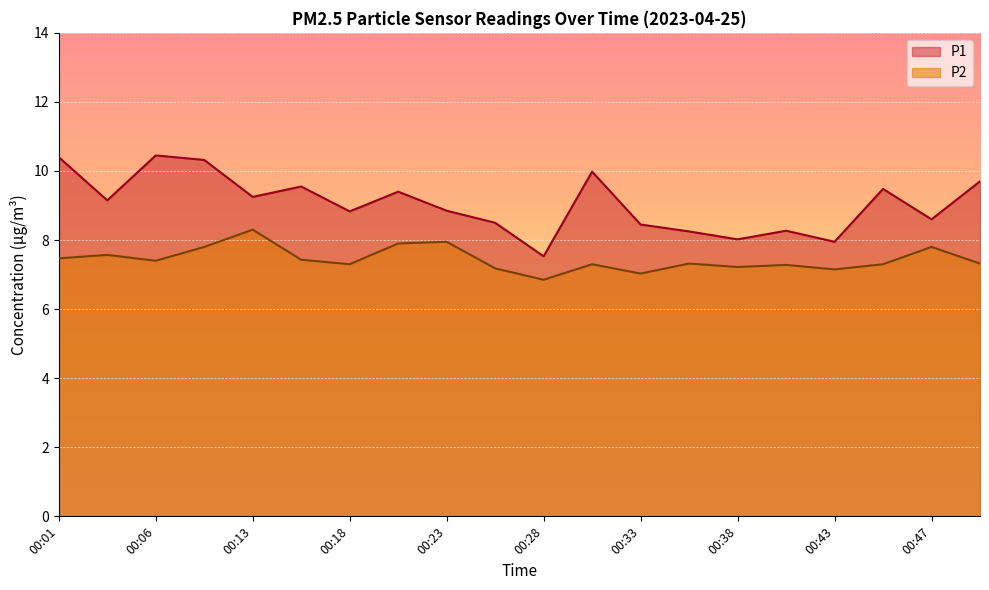

What is the average value of the P1 series?

9.0